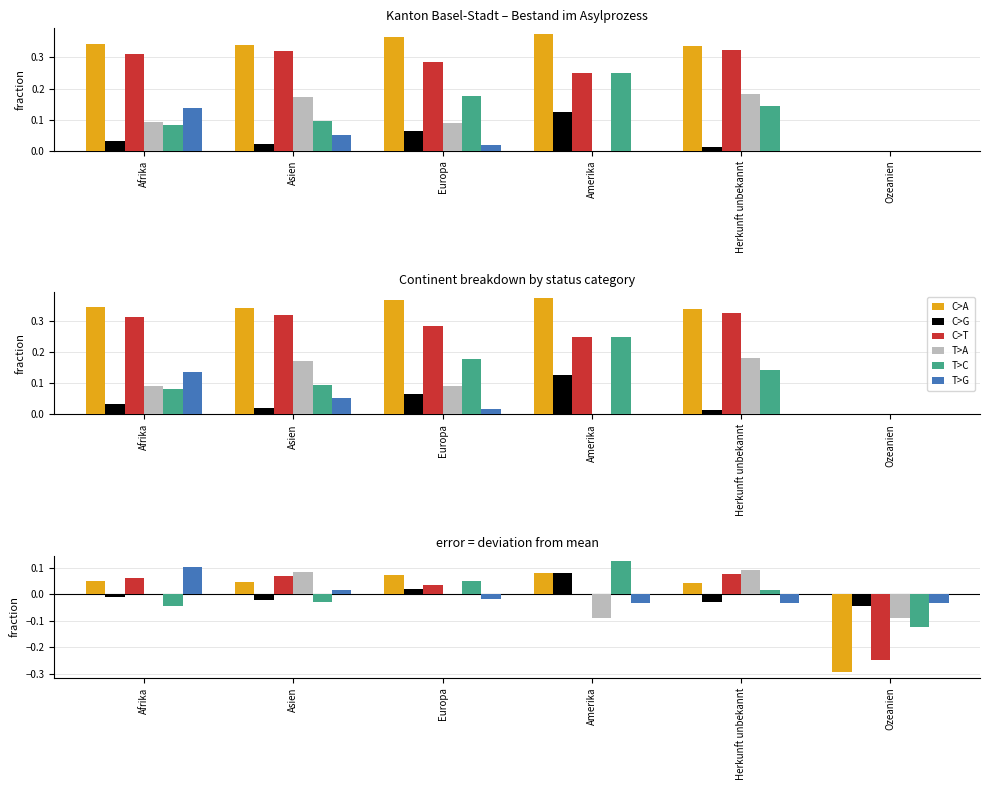

Reading left to right, what are all the values shown in this chart?

C>A: Afrika=0.1	Asien=0.0	Europa=0.1	Amerika=0.1	Herkunft unbekannt=0.0	Ozeanien=-0.3
C>G: Afrika=-0.0	Asien=-0.0	Europa=0.0	Amerika=0.1	Herkunft unbekannt=-0.0	Ozeanien=-0.0
C>T: Afrika=0.1	Asien=0.1	Europa=0.0	Amerika=0.0	Herkunft unbekannt=0.1	Ozeanien=-0.2
T>A: Afrika=0.0	Asien=0.1	Europa=0.0	Amerika=-0.1	Herkunft unbekannt=0.1	Ozeanien=-0.1
T>C: Afrika=-0.0	Asien=-0.0	Europa=0.1	Amerika=0.1	Herkunft unbekannt=0.0	Ozeanien=-0.1
T>G: Afrika=0.1	Asien=0.0	Europa=-0.0	Amerika=-0.0	Herkunft unbekannt=-0.0	Ozeanien=-0.0